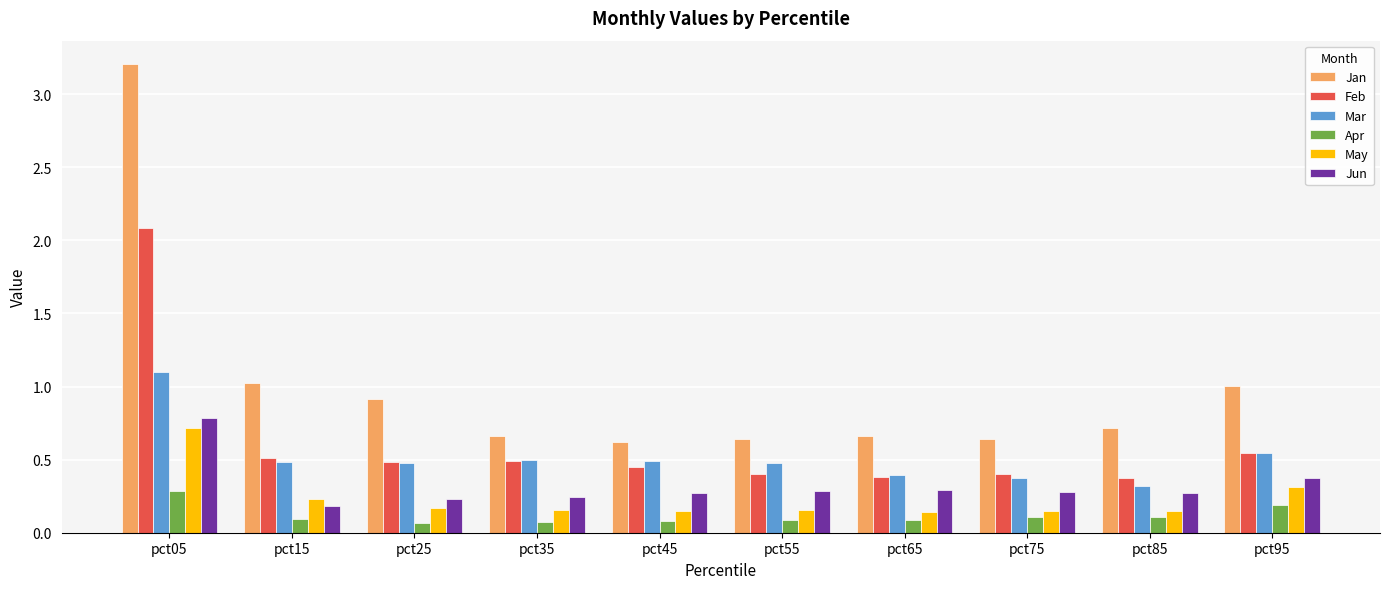

The Apr series shows 0.3 at pct05. True or false?

True